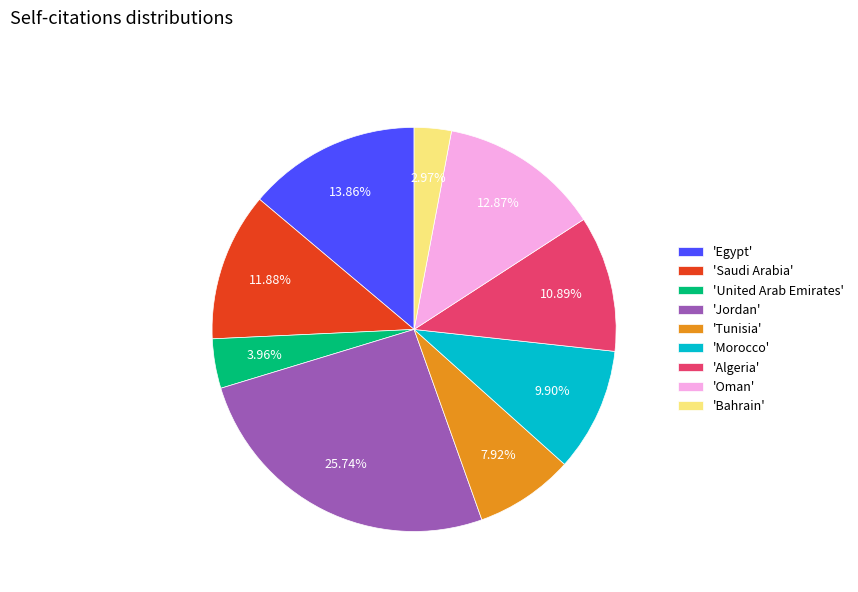

How many segments does this pie chart have?

9